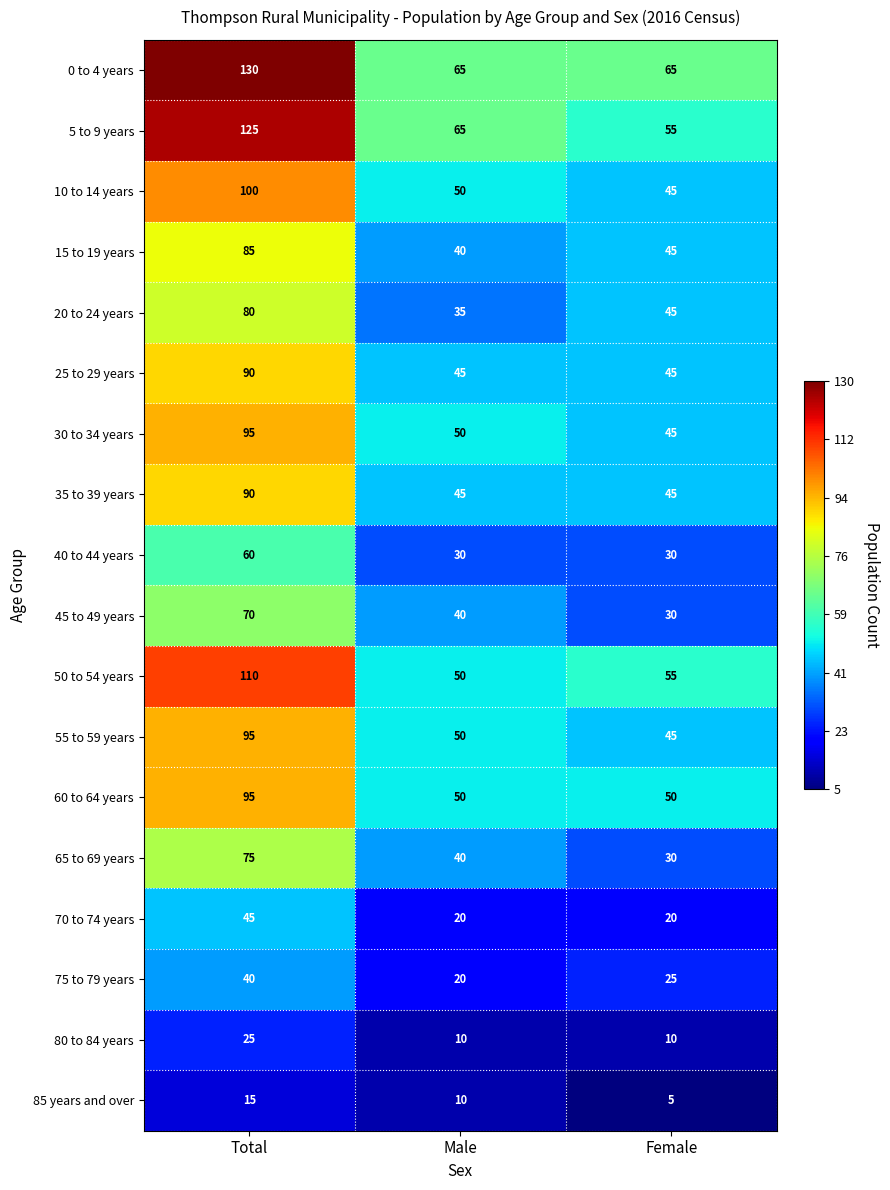

At which category is the sum across all series the highest?

Total